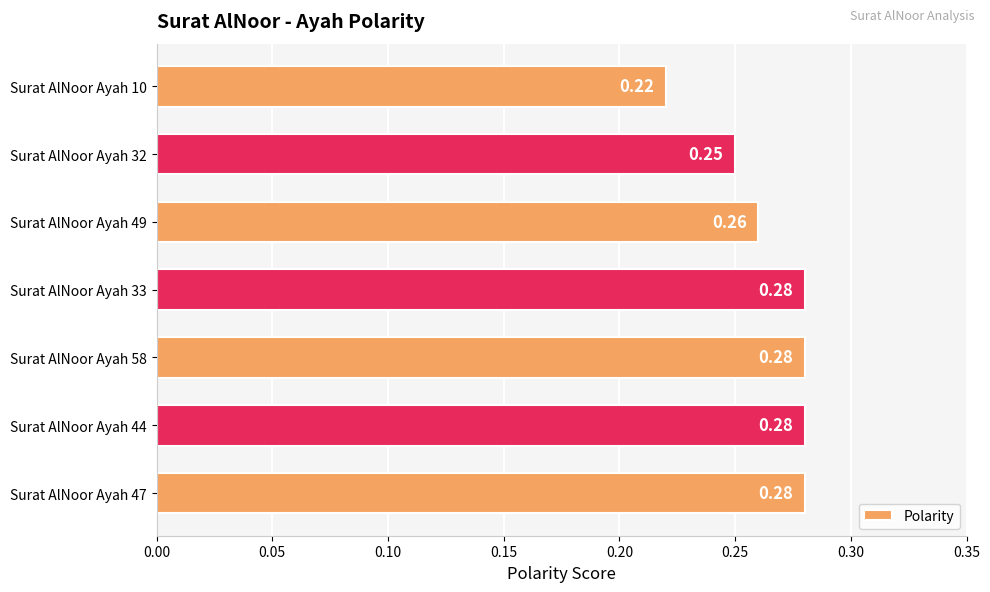

Between Surat AlNoor Ayah 10 and Surat AlNoor Ayah 44, which is larger?

Surat AlNoor Ayah 44